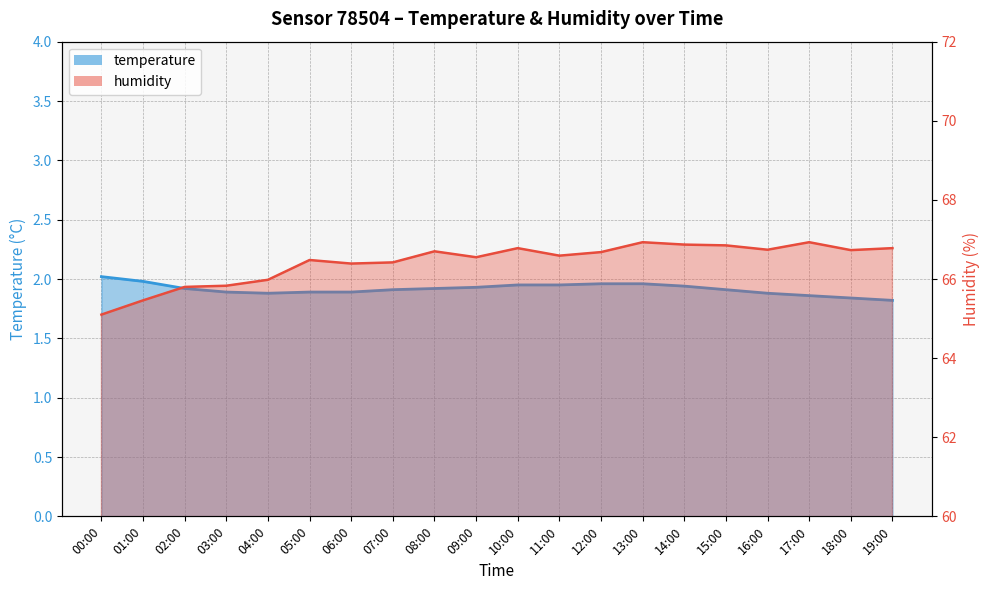

True or false: humidity and temperature intersect in this chart.

False